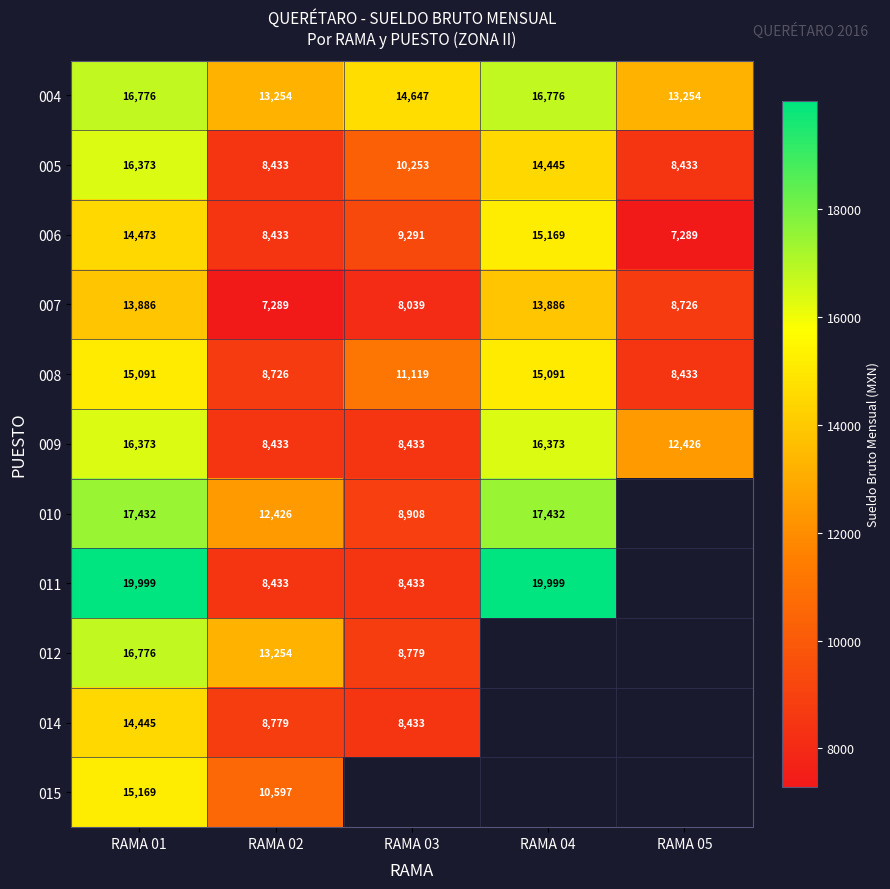

At which category is the sum across all series the highest?

RAMA 01